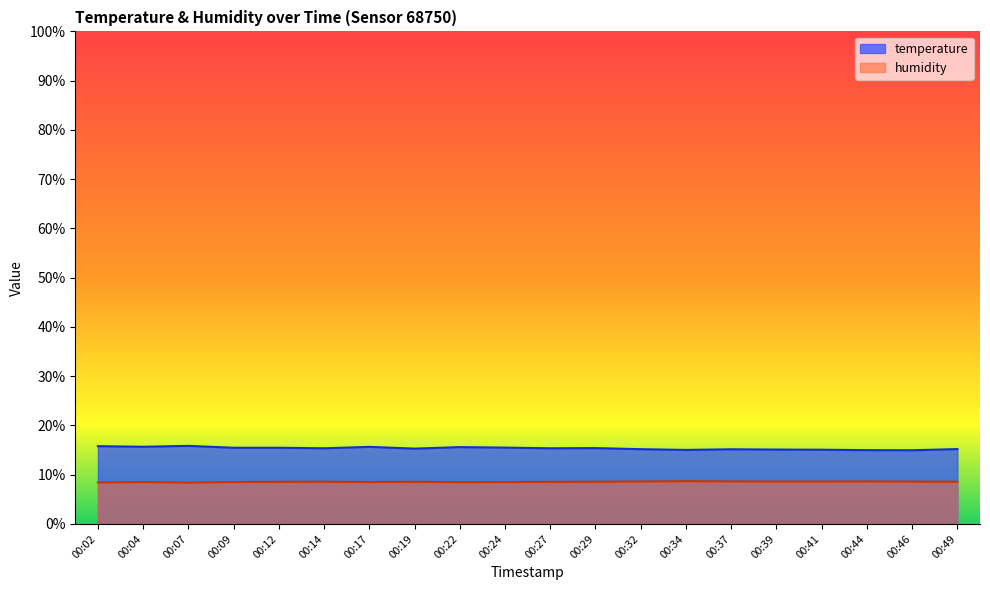

Which series has the widest spread of values?

temperature